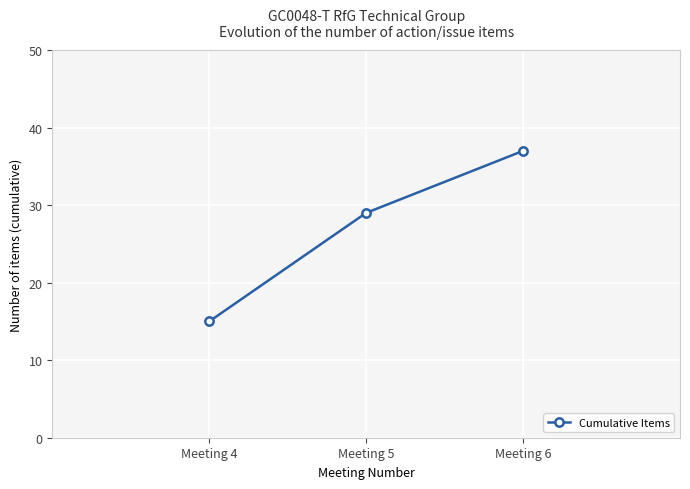

What is the value of the 3rd point from the left?

37